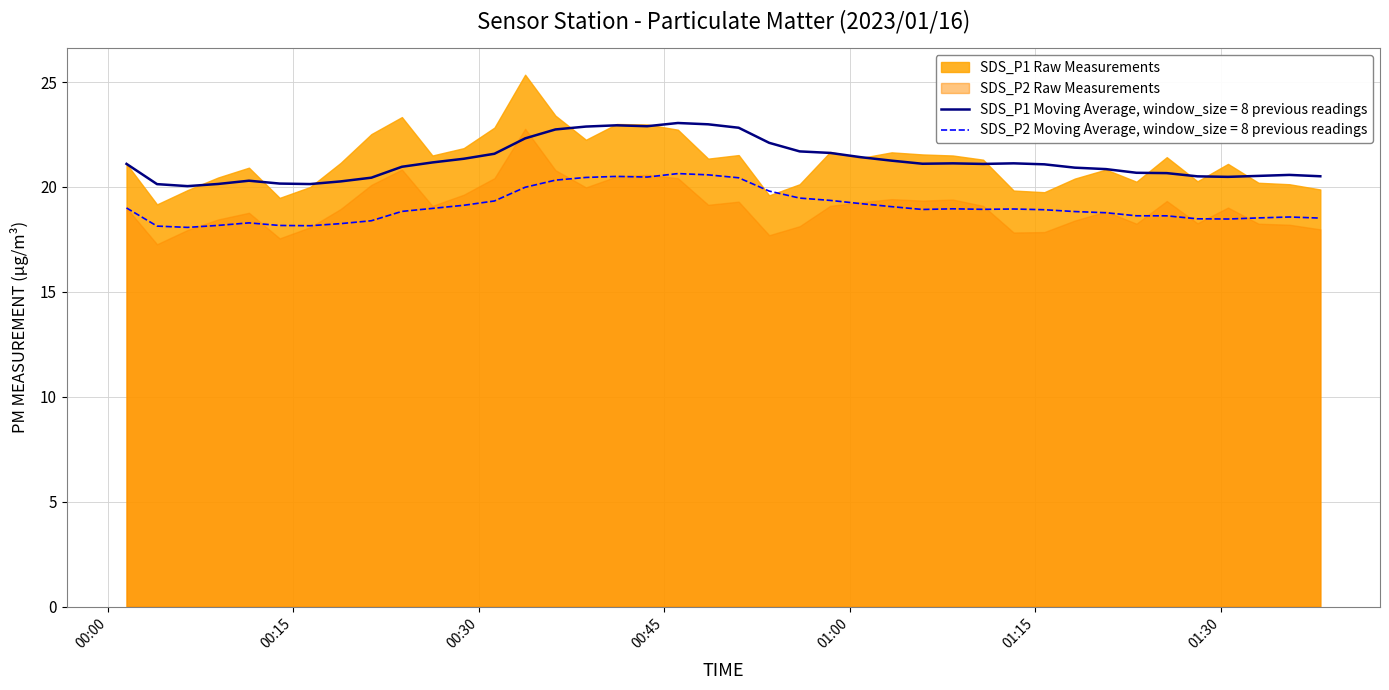

In SDS_P1, how many points are lower than both neighbors (excluding endpoints)?

10